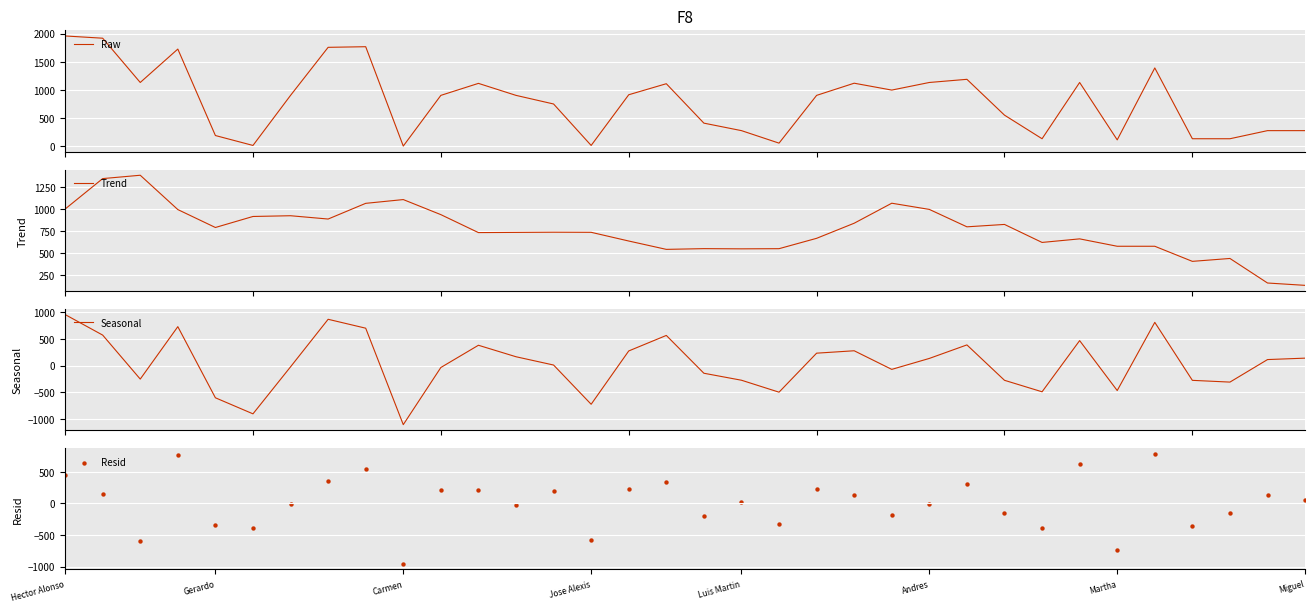

What are all the series names shown in the legend?

Raw, Trend, Seasonal, Resid